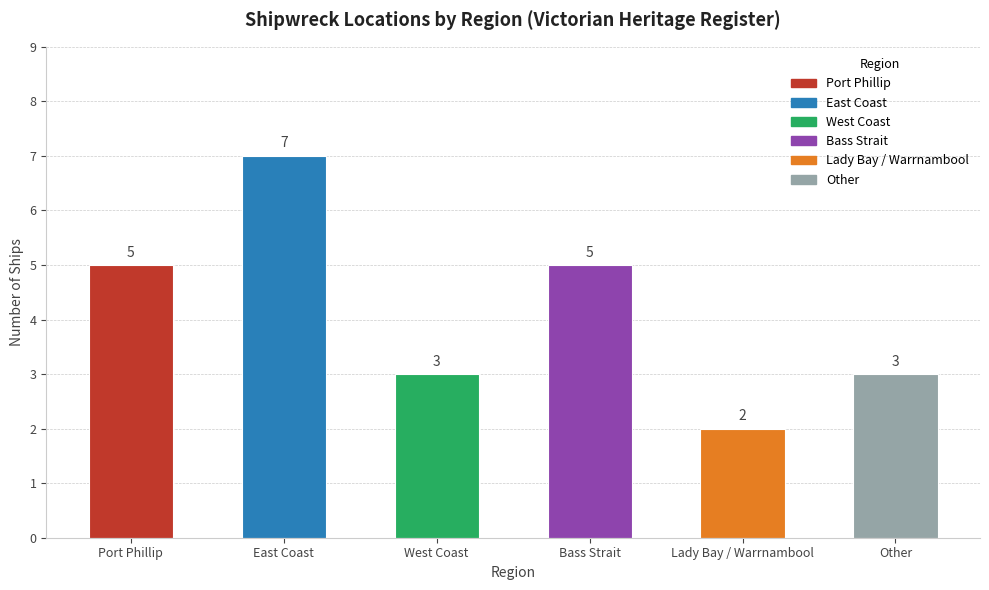

Reading right to left, extract all data points from this chart.

Other=3	Lady Bay / Warrnambool=2	Bass Strait=5	West Coast=3	East Coast=7	Port Phillip=5